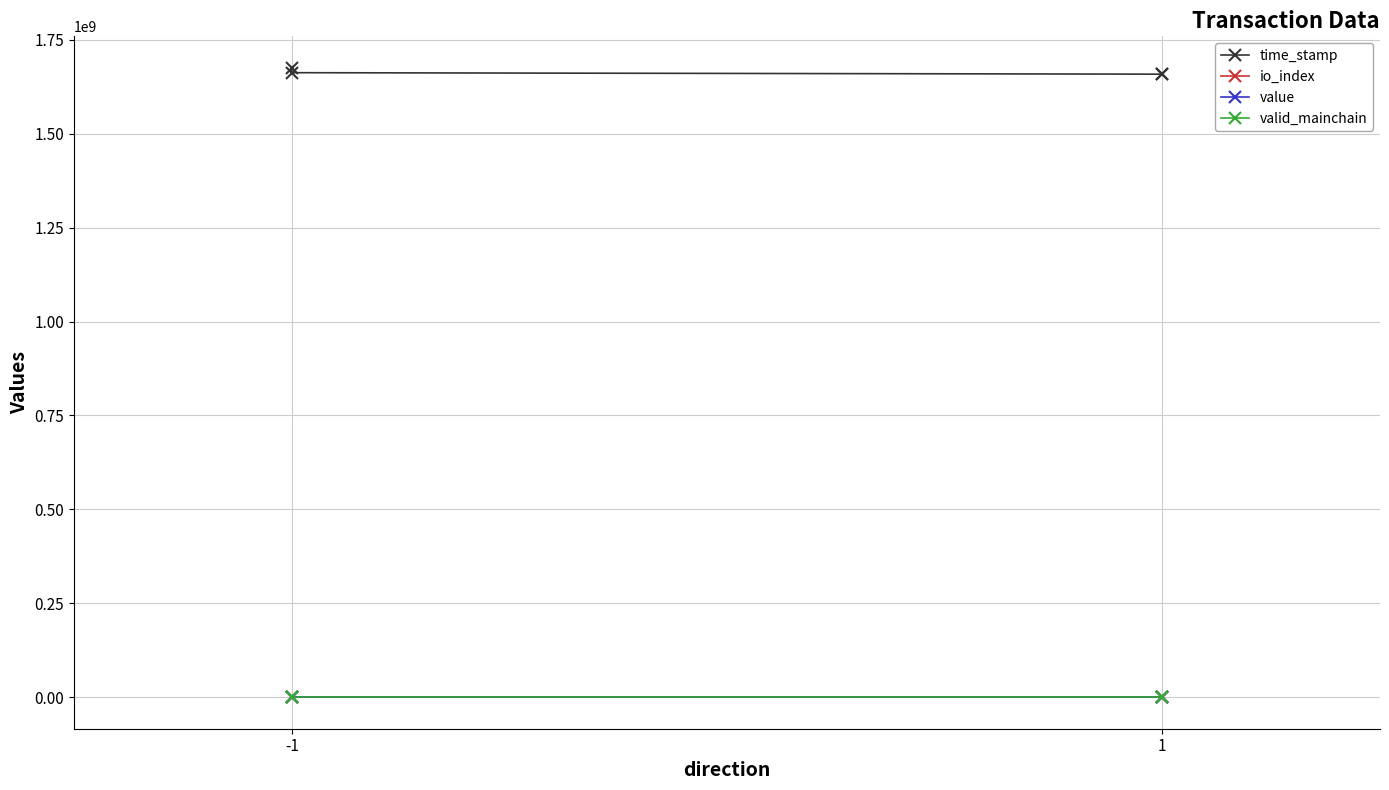

How many data points in time_stamp are less than 1662316998?

2